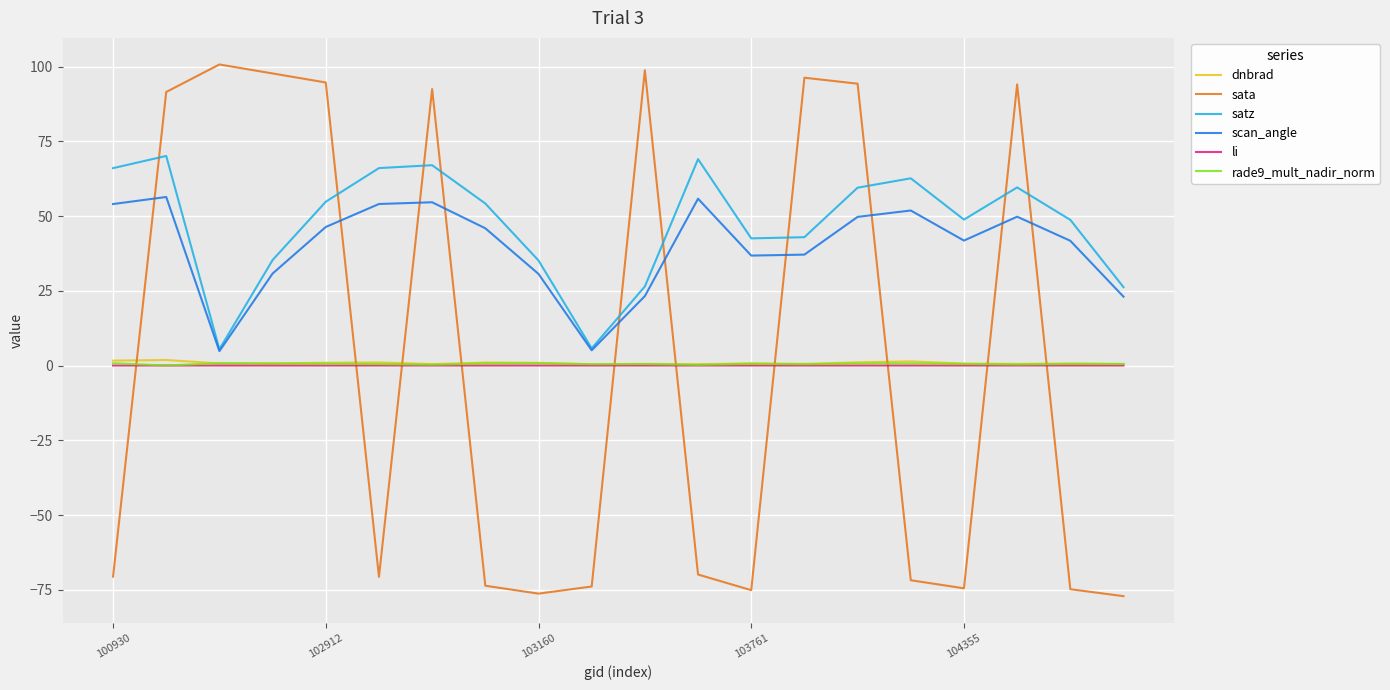

What is the minimum value shown in the chart?

-77.1